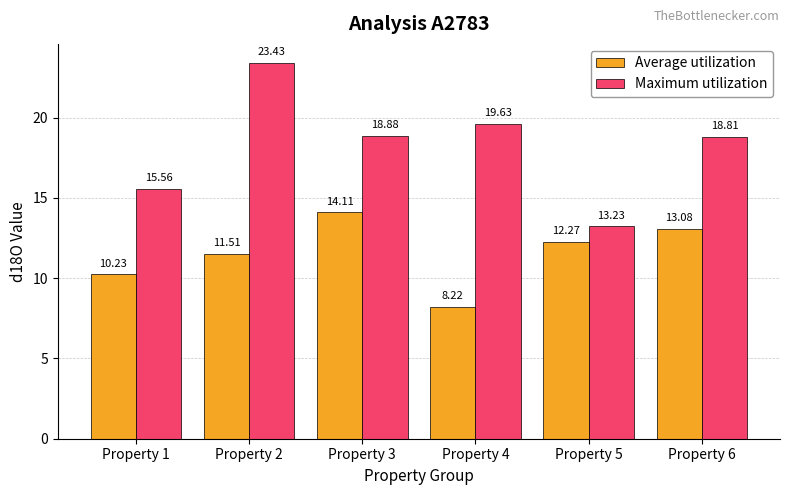

Rank the series by their average value, from highest to lowest.

Maximum utilization, Average utilization